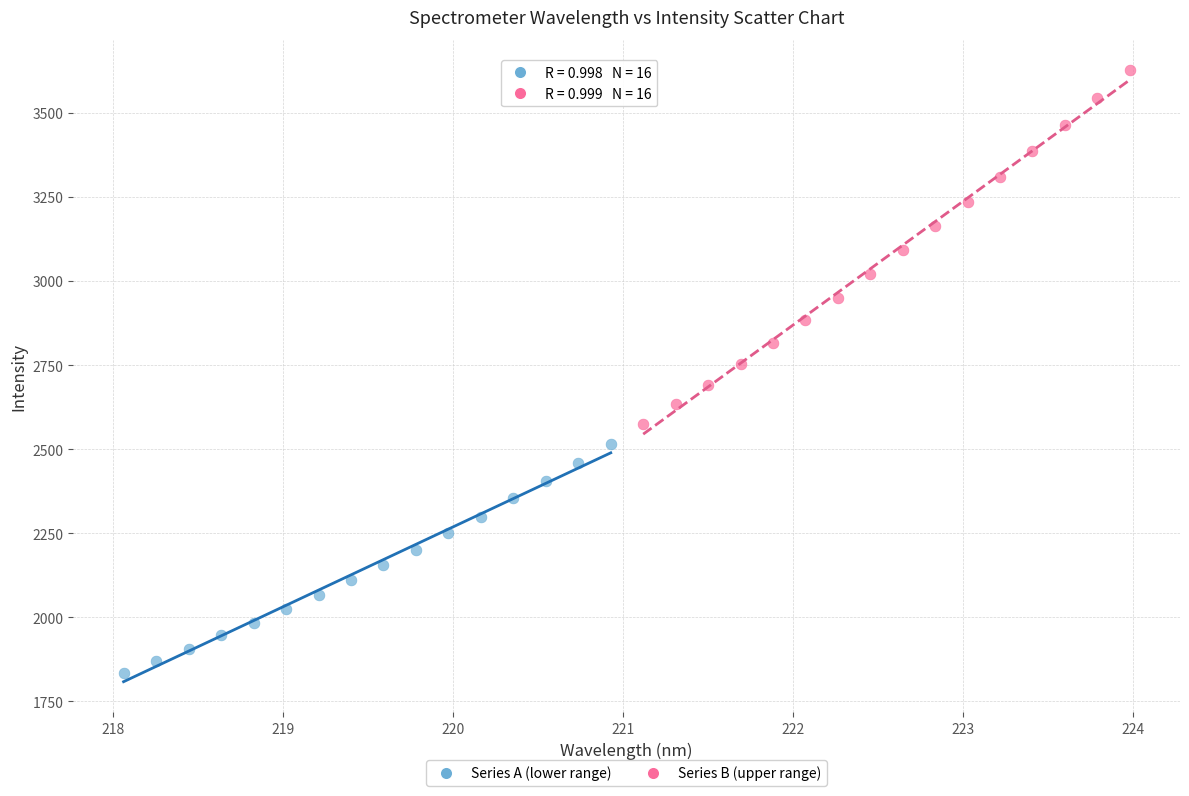

Which series contains the lowest Y value?

Series A (lower range)